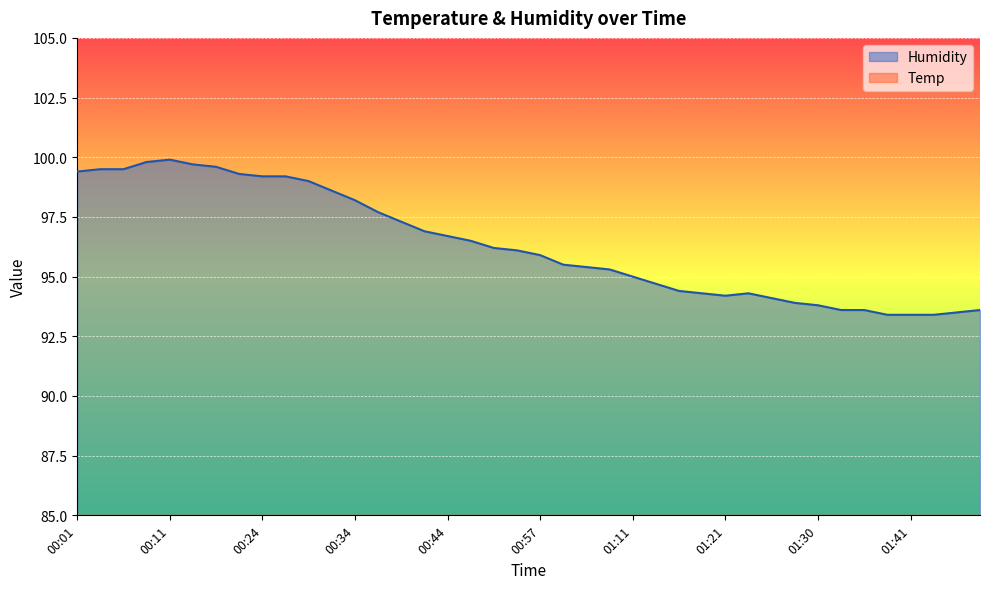

What is the difference between the highest and lowest values at 00:52?

76.5